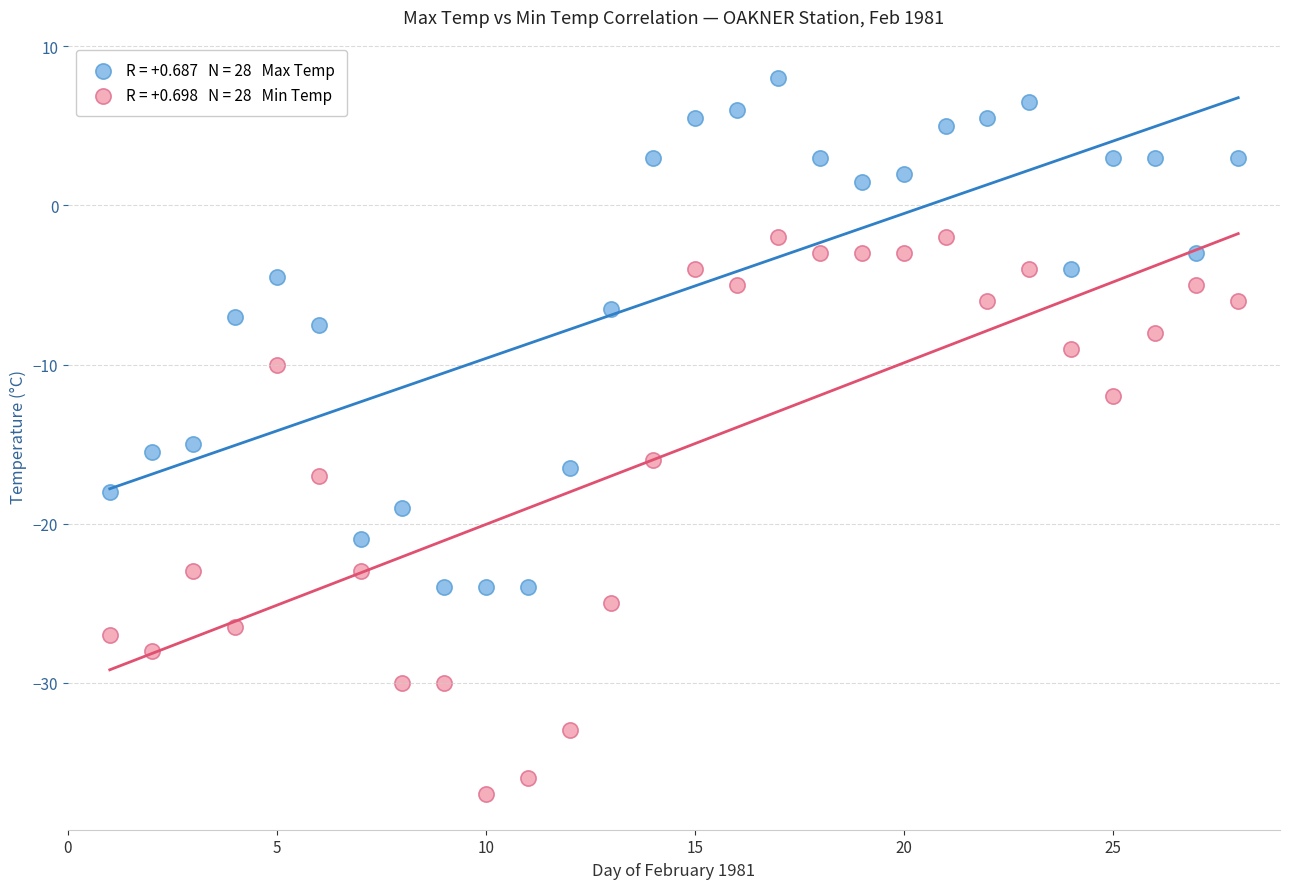

Across all data points, what is the range of X values (max minus min)?

27.0